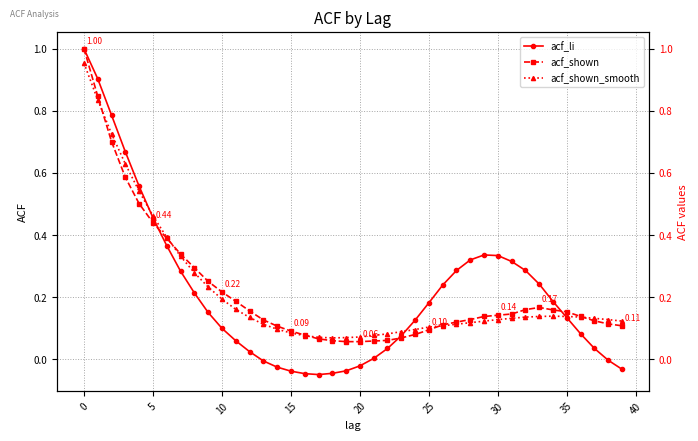

What is the average value of the acf_li series?

0.2